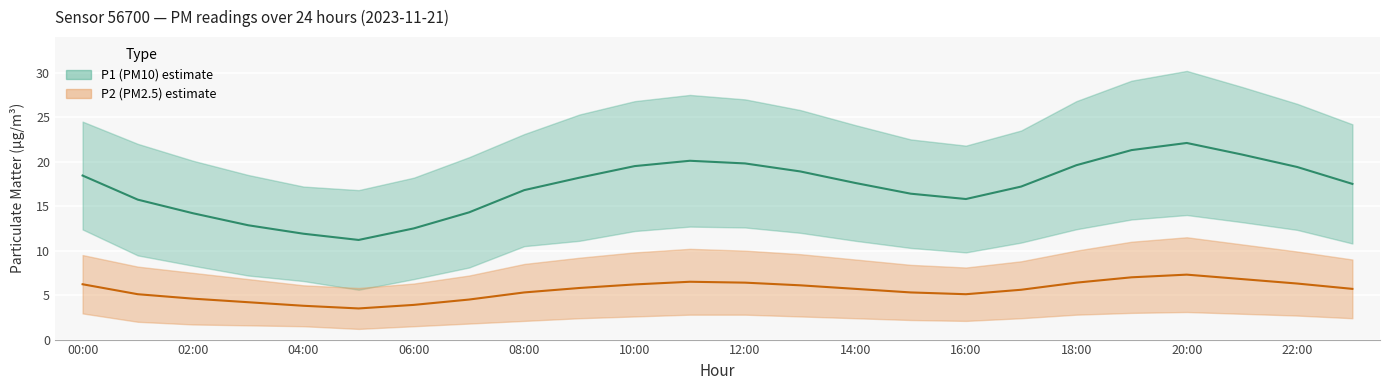

True or false: P2 (PM2.5) median and P1 (PM10) median cross at least once.

False